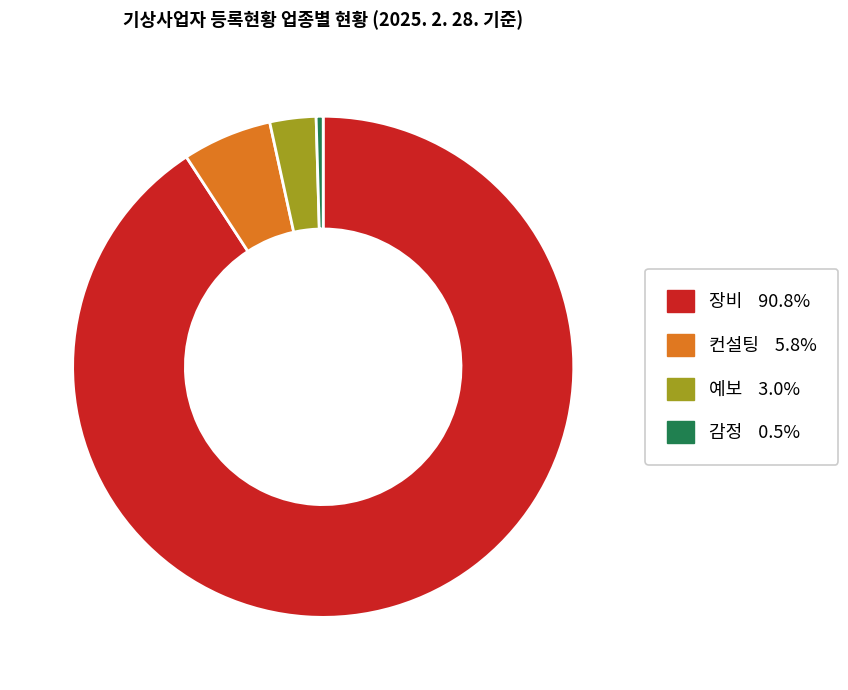

Do 예보 and 장비 together represent more than half of the pie?

Yes